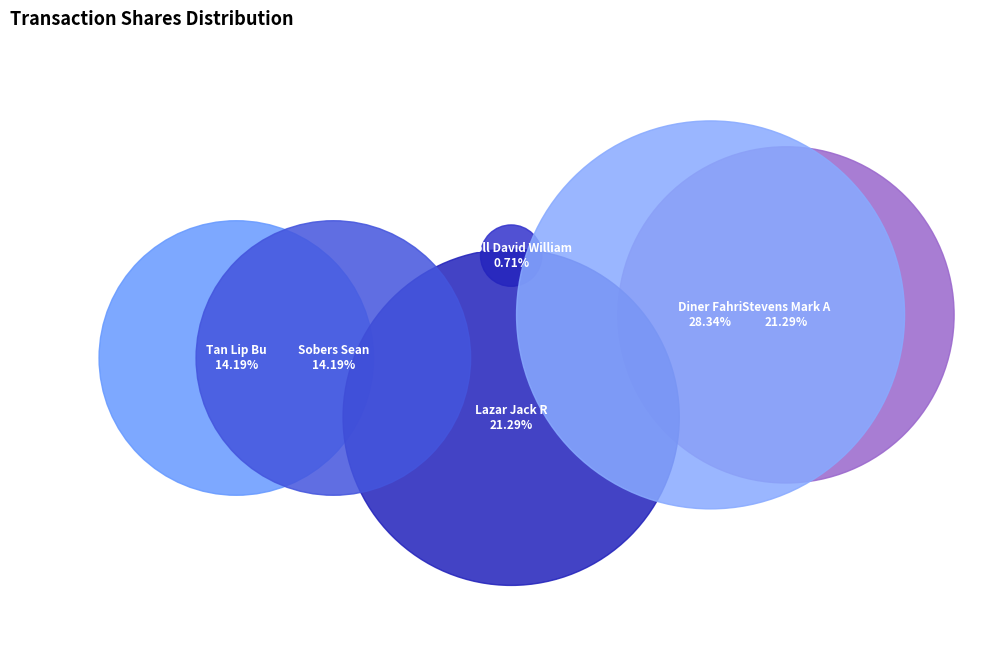

To the nearest percent, what portion does Diner Fahri represent?

28%